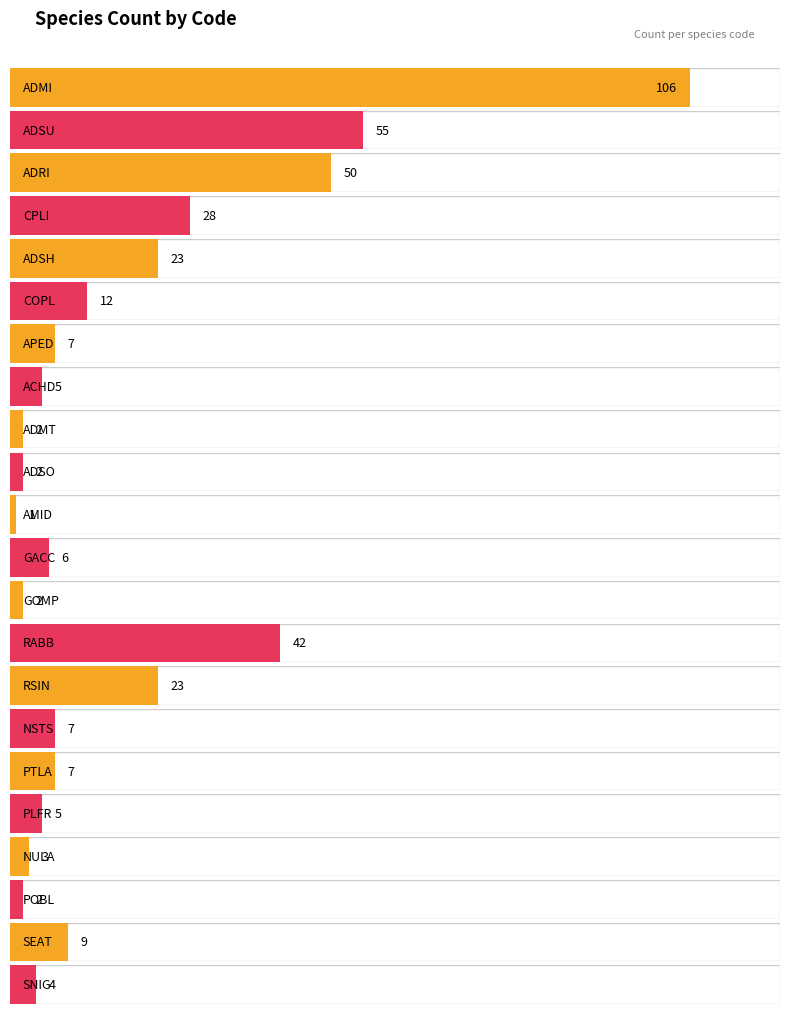

At which category does the chart reach its peak across all series?

ADMI